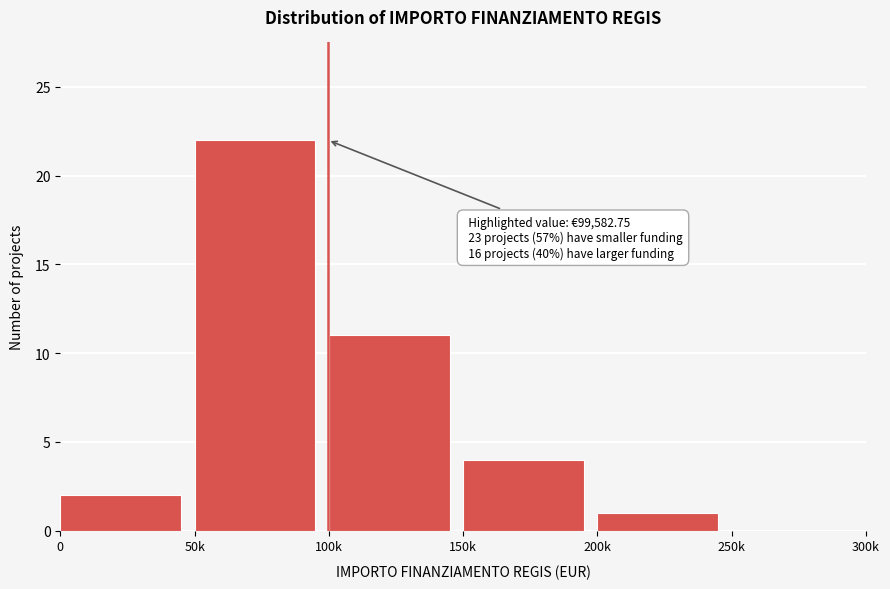

Reading left to right, list all the values displayed in this chart.

0=2	50k=22	100k=11	150k=4	200k=1	250k=0